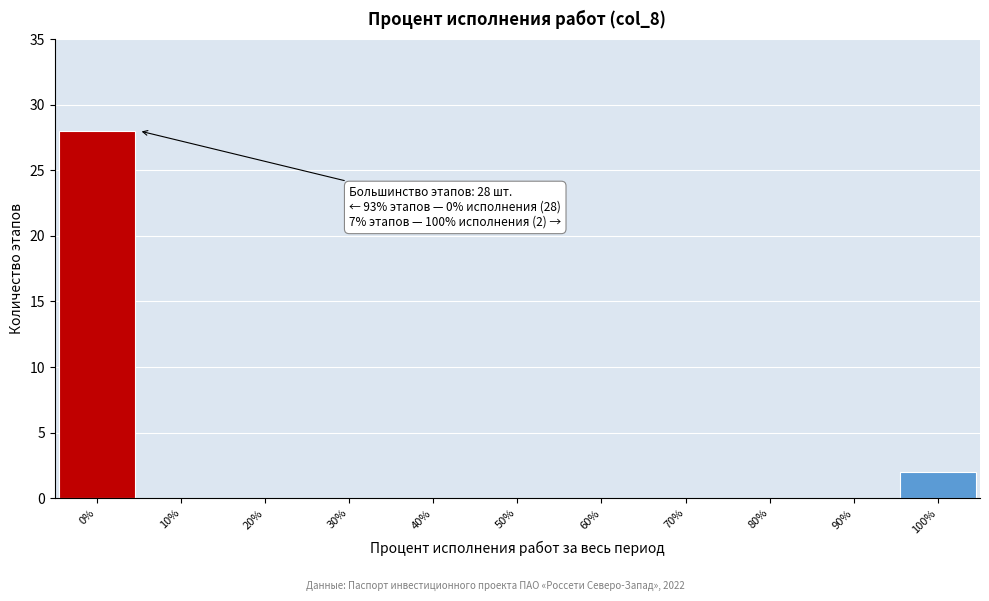

Which range on the x-axis has the tallest bar?

-5 to 5